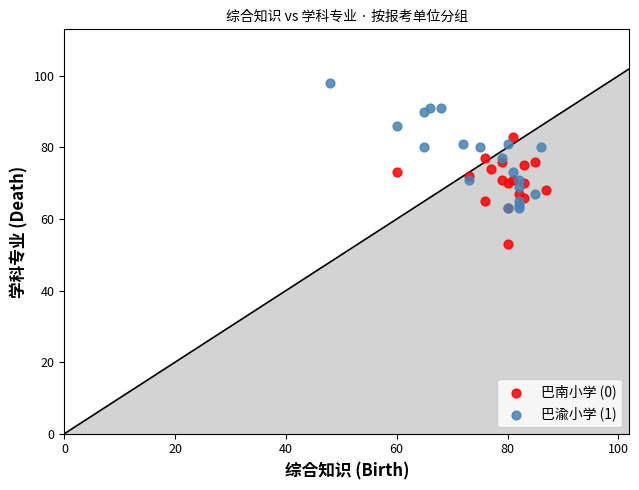

Which series has the largest Y range (max minus min)?

巴渝小学 (1)